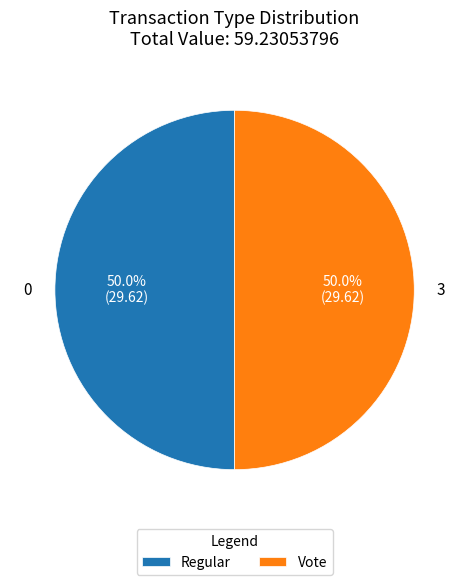

To the nearest percent, what is the difference between the Regular and Vote slice percentages?

0%